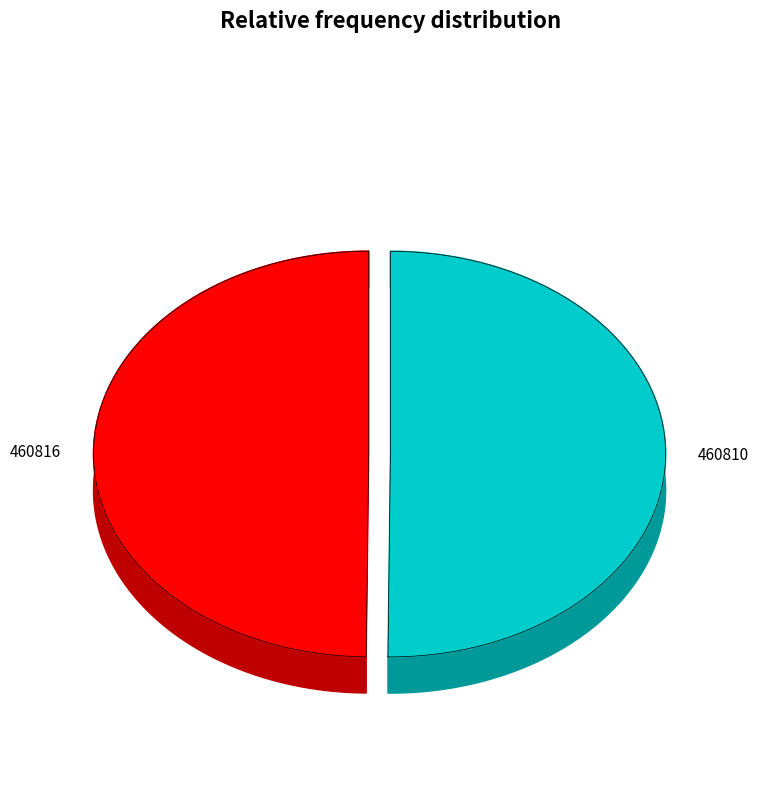

How many segments does this pie chart have?

2